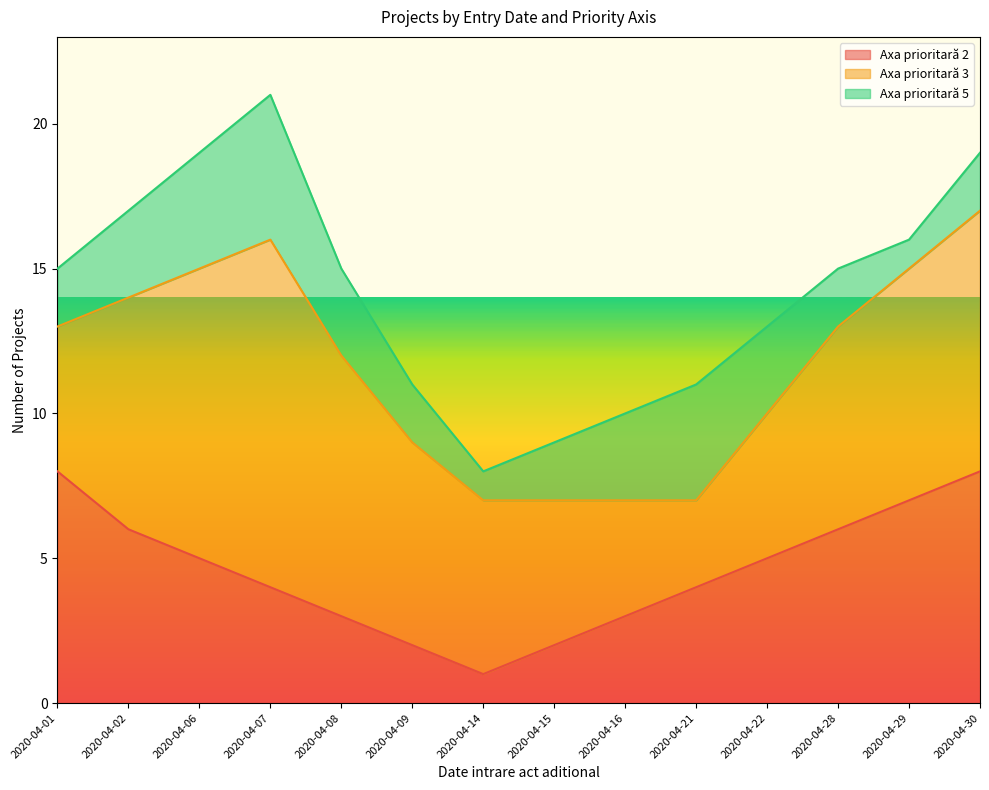

What is the spread (max minus min) of values at 2020-04-14?

5